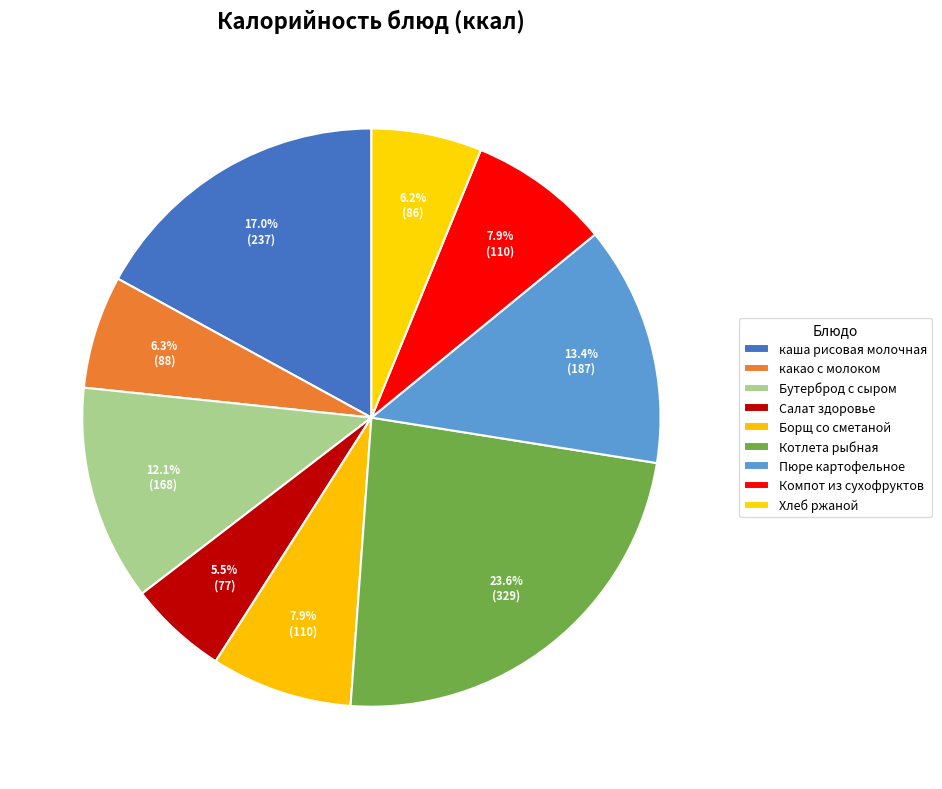

How many segments does this pie chart have?

9